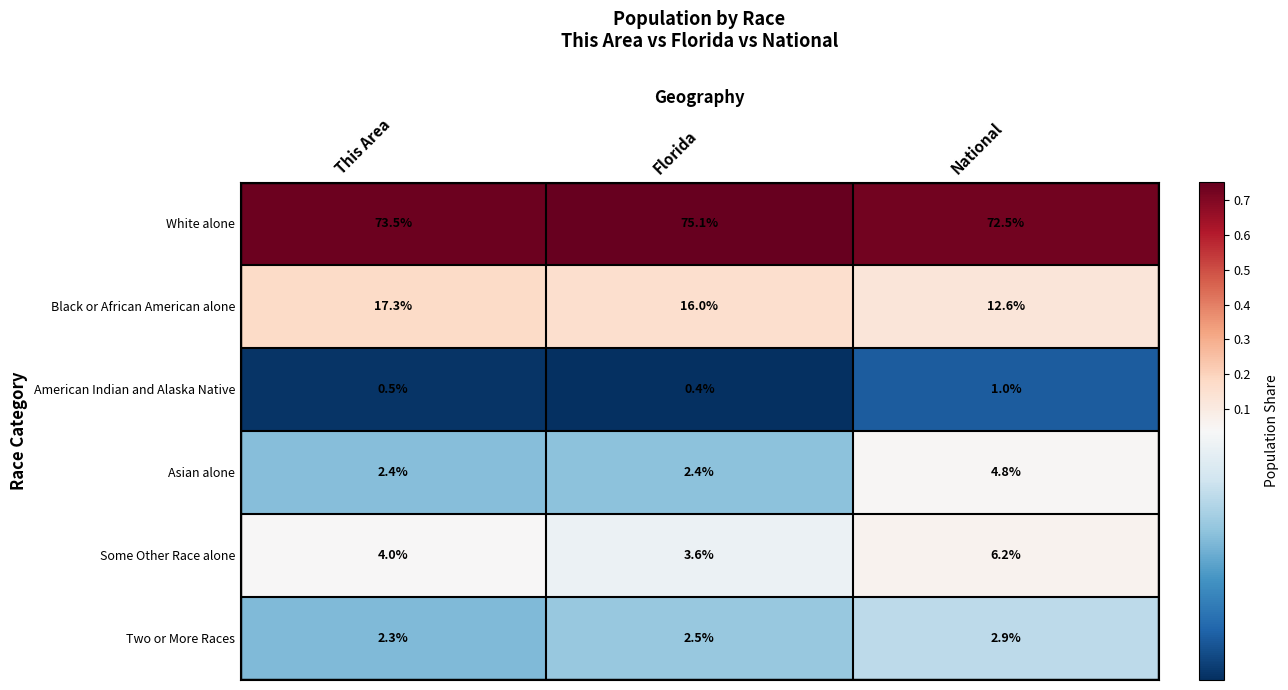

Reading left to right, list all the values displayed in this chart.

White alone: 73.5	75.1	72.5
Black or African American alone: 17.3	16.0	12.6
American Indian and Alaska Native: 0.5	0.4	1.0
Asian alone: 2.4	2.4	4.8
Some Other Race alone: 4.0	3.6	6.2
Two or More Races: 2.3	2.5	2.9